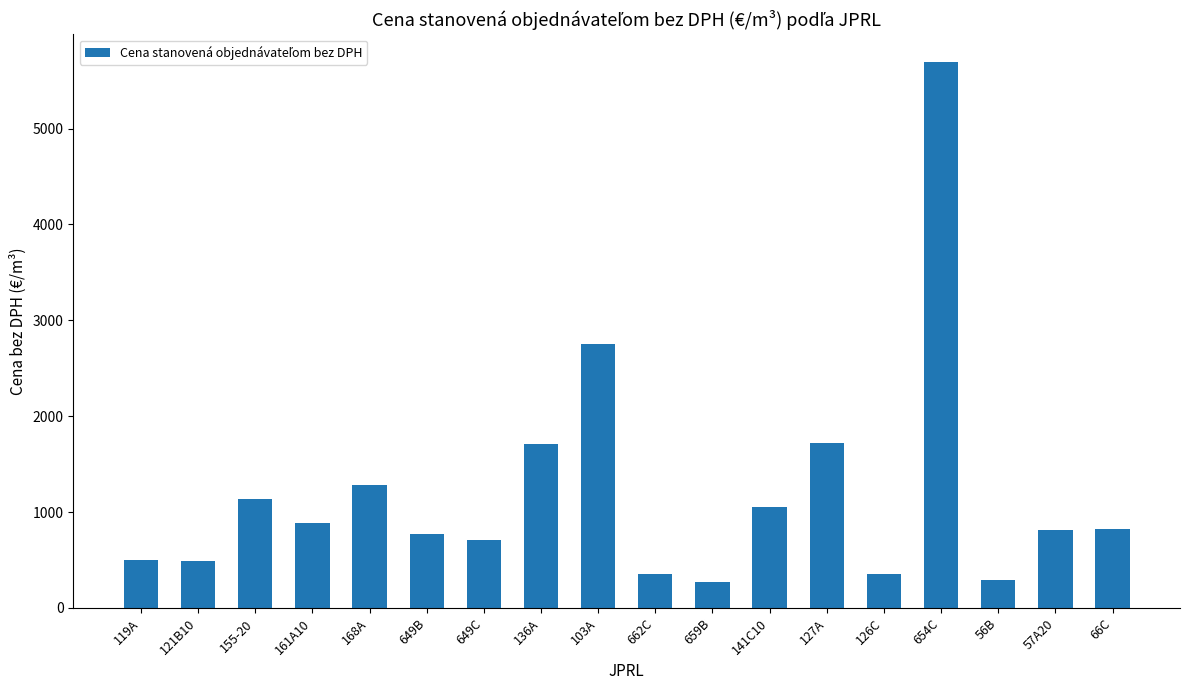

What is the difference between the maximum and minimum values?

5421.5